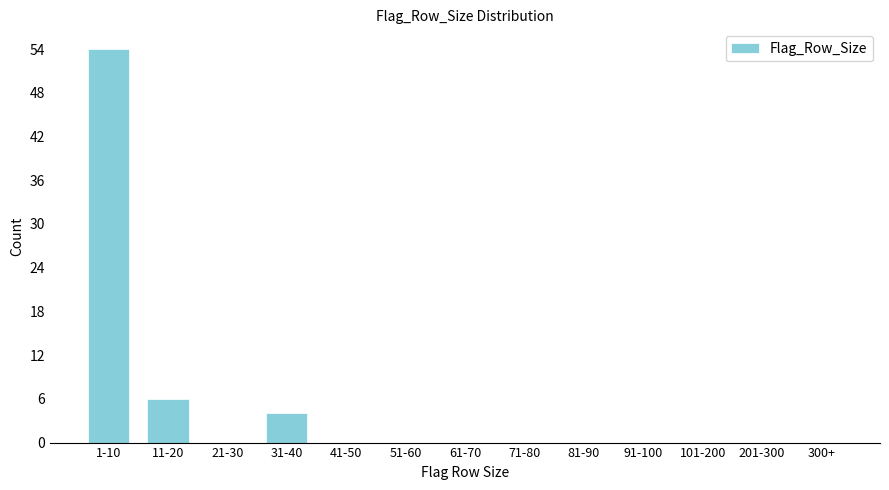

Reading left to right, list all the values displayed in this chart.

1-10=54	11-20=6	21-30=0	31-40=4	41-50=0	51-60=0	61-70=0	71-80=0	81-90=0	91-100=0	101-200=0	201-300=0	300+=0